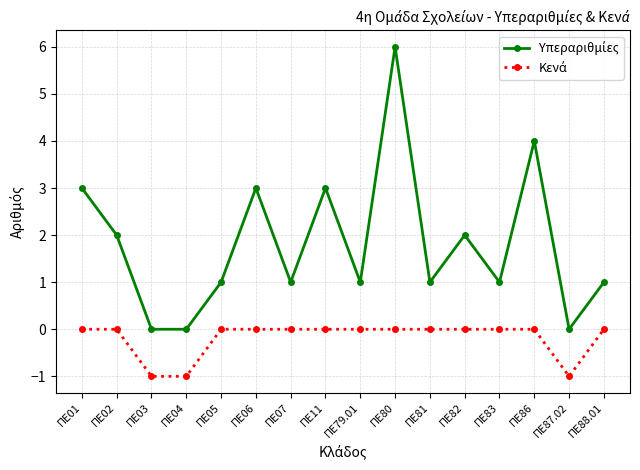

What is the maximum value shown in the chart?

6